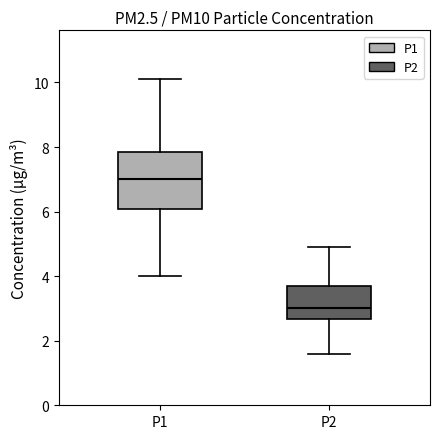

Where does the median line of the box for P2 sit on the y-axis? The values are not printed on the chart, so give them approximately, as read against the axis.

3.0